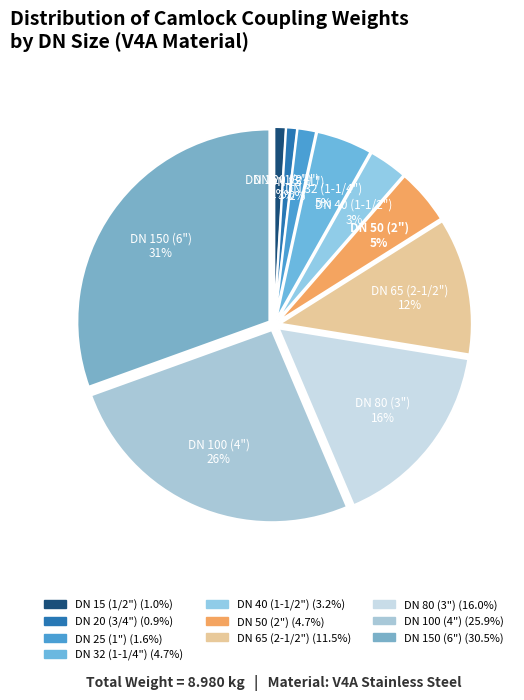

Combined, do DN 80 (3") and DN 15 (1/2") account for over 50%?

No